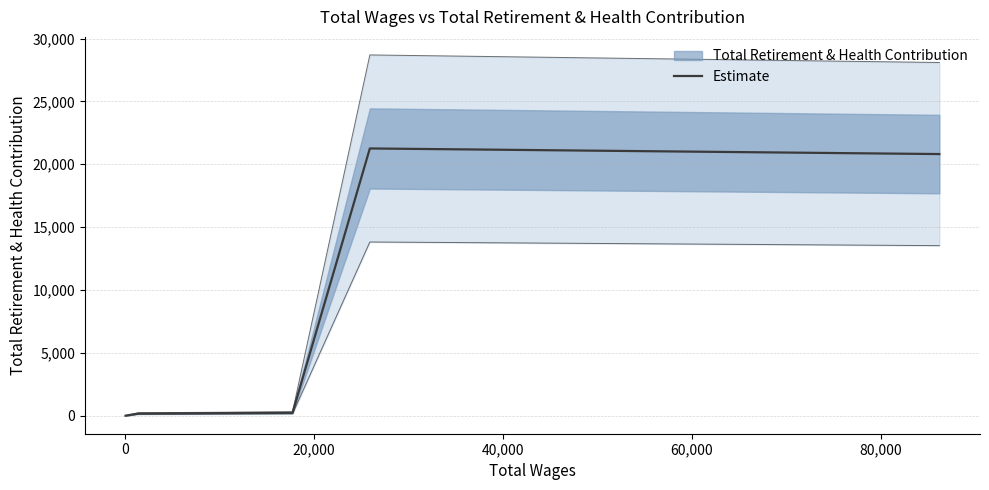

What is the change in value from 0 to 40,000?

+21087